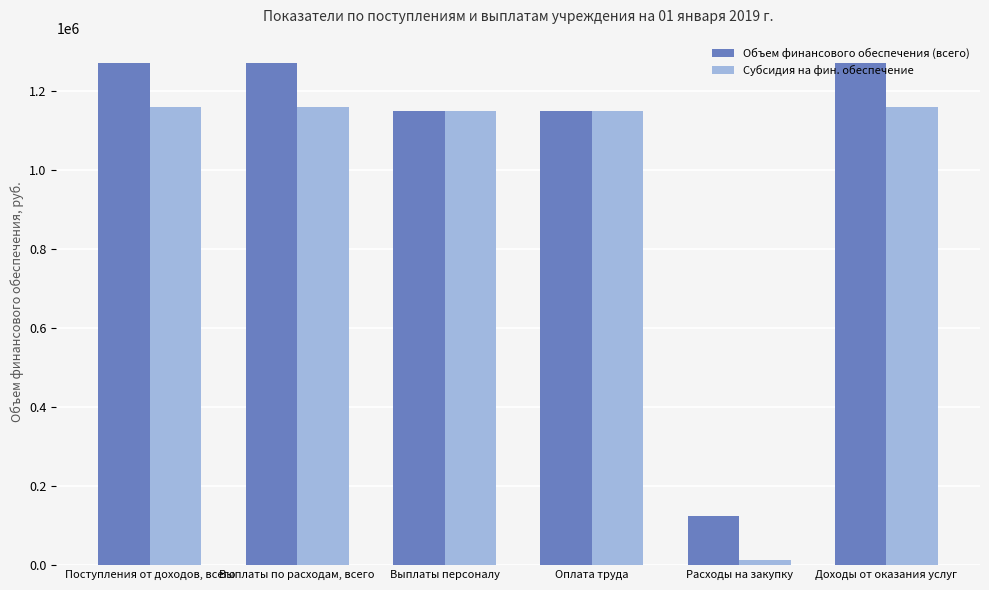

What is the maximum value shown in the chart?

1272200